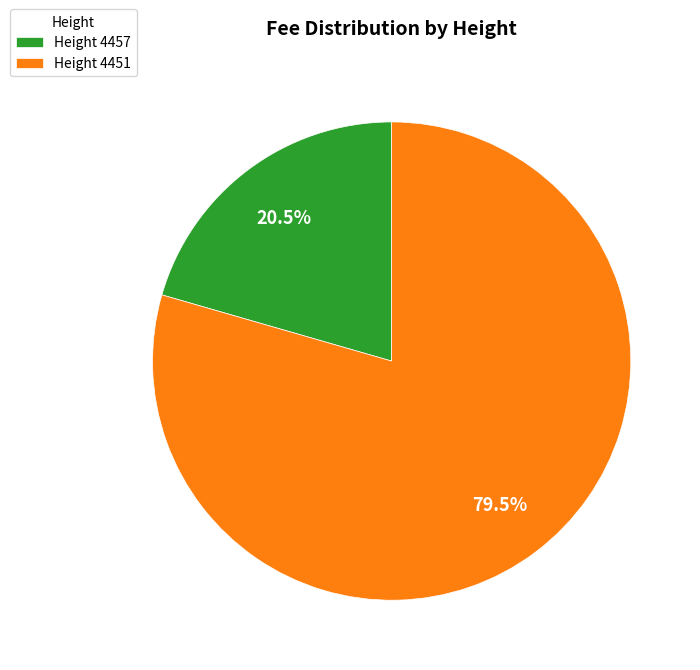

How many segments does this pie chart have?

2